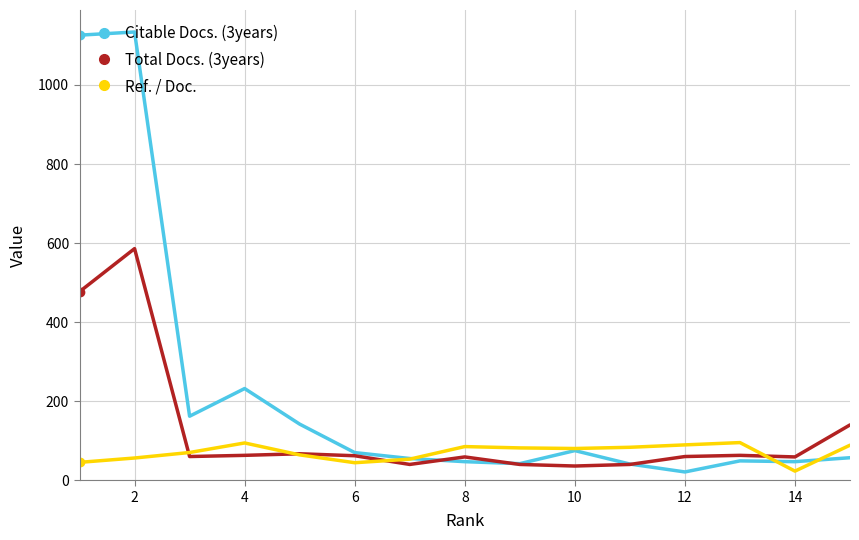

How many values in the Ref. / Doc. series are below 80?

7